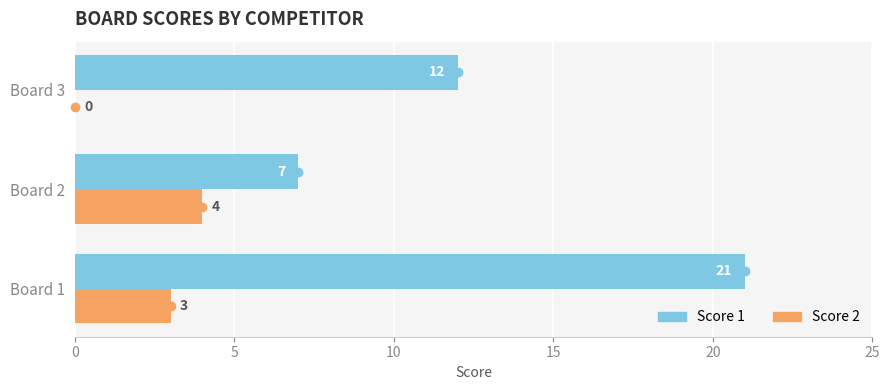

How many categories are shown in the chart?

3